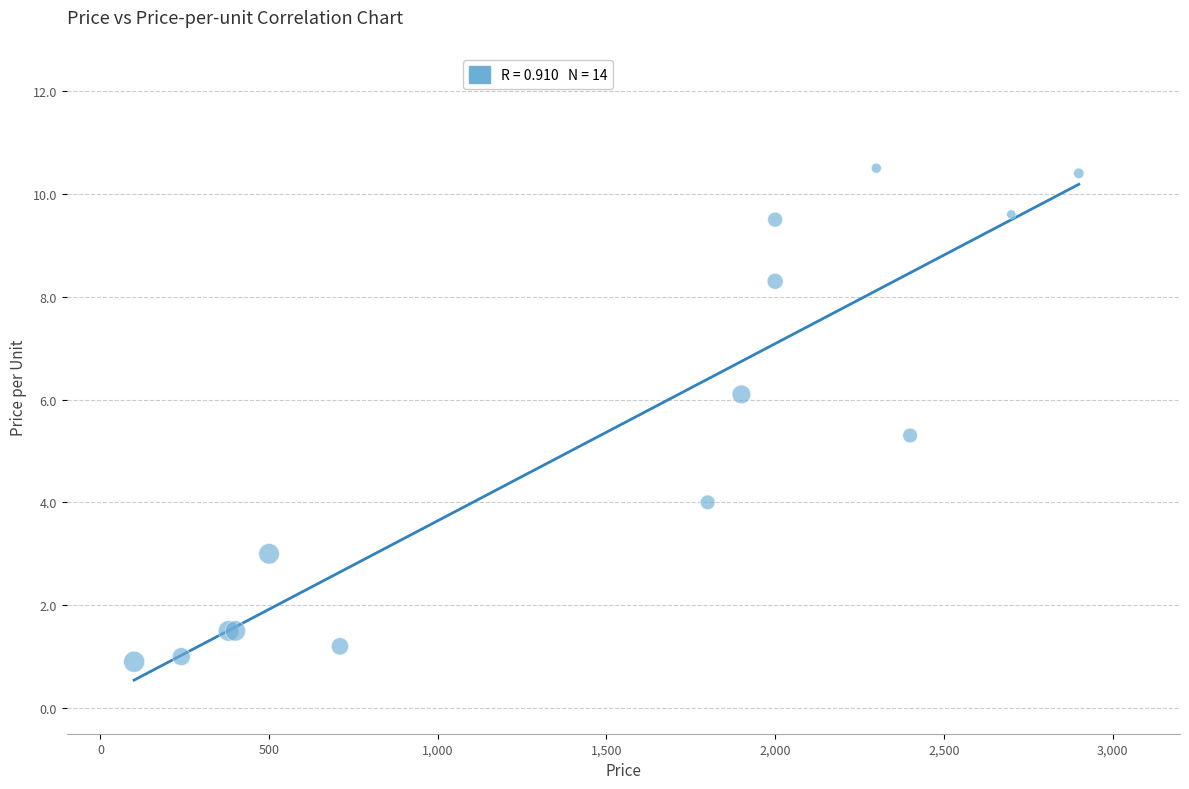

What Y value in the scatter plot is closest to 5?

5.3